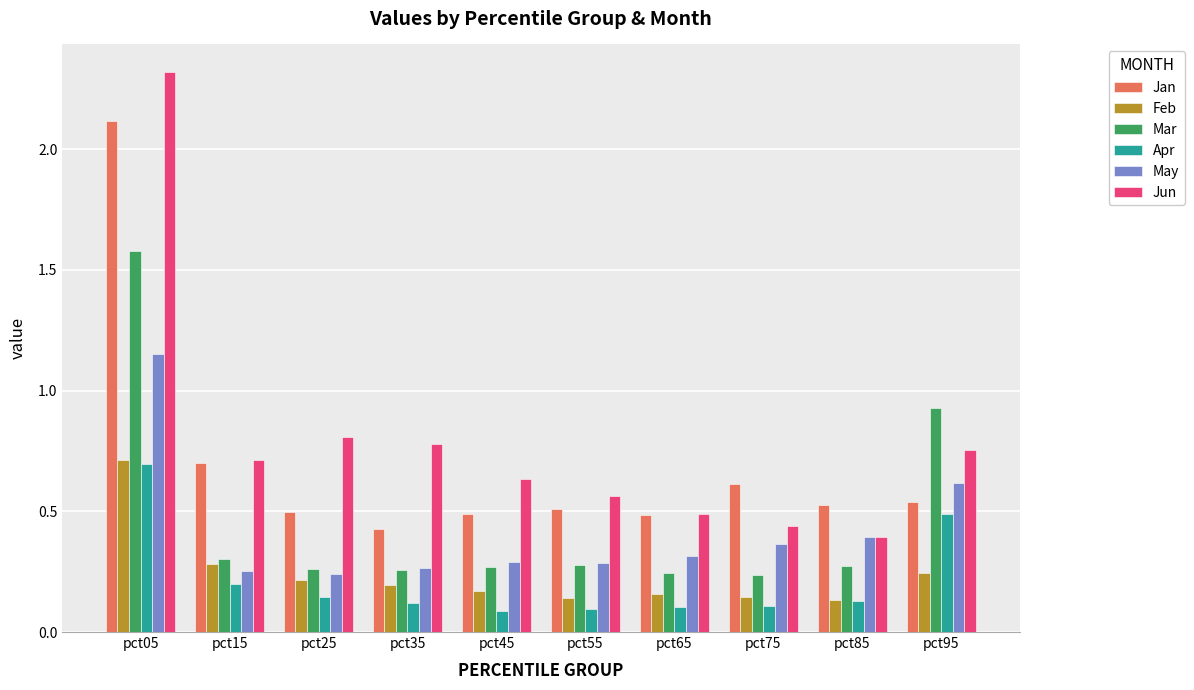

Which series has the largest total across all categories?

Jun